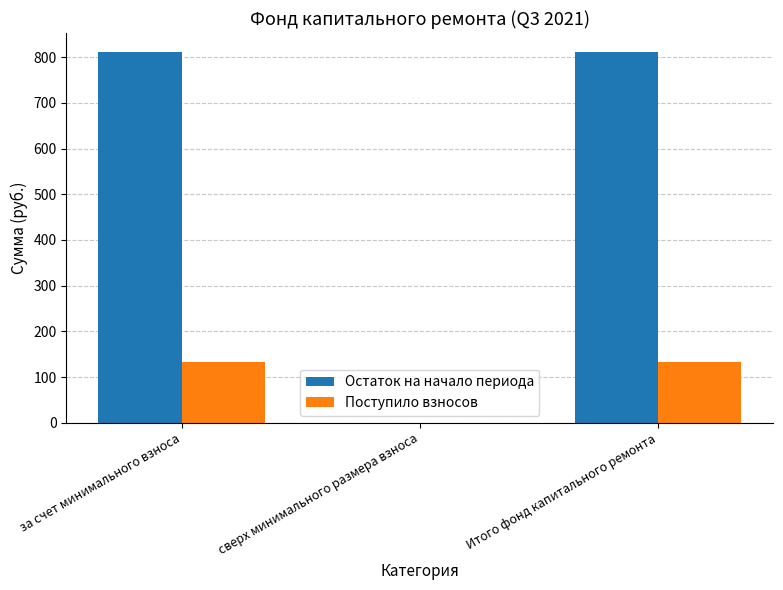

How many groups of bars are there?

3